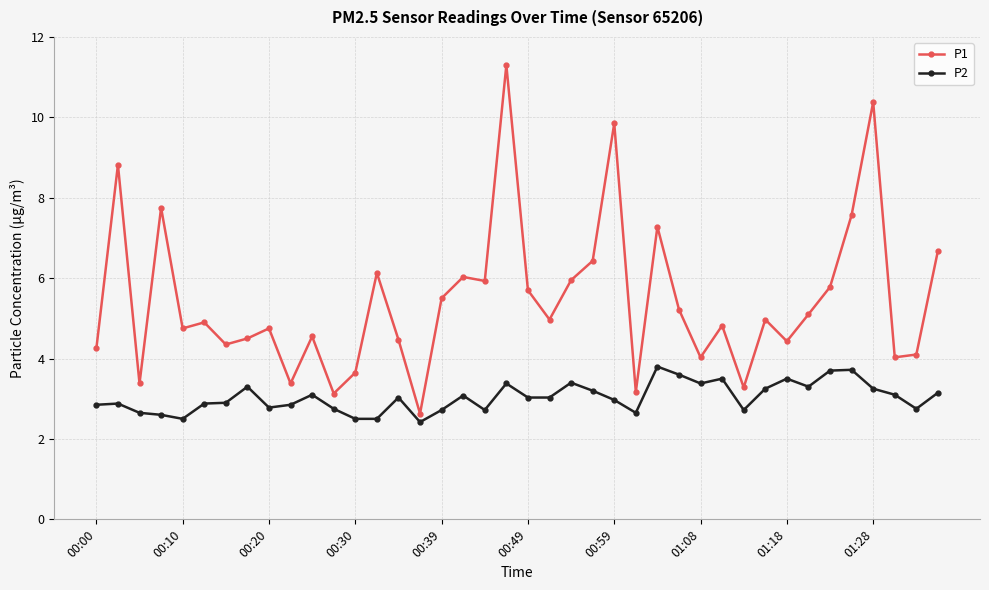

Which series has the widest spread of values?

P1